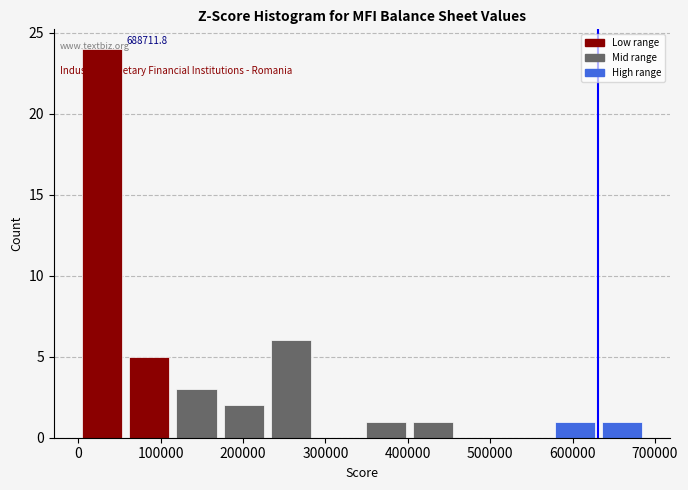

Over which range of the x-axis is the bar tallest?

0 to 60000